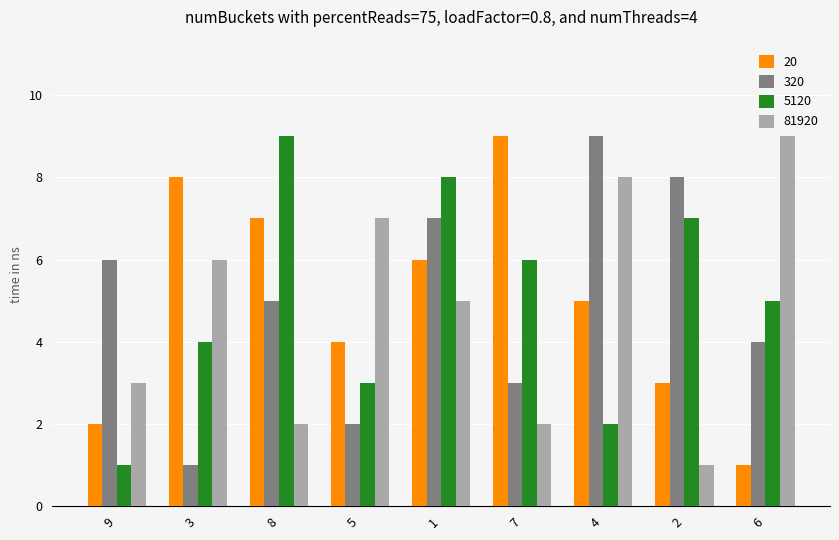

Rank the categories by 5120 value from lowest to highest.

9, 4, 5, 3, 6, 7, 2, 1, 8